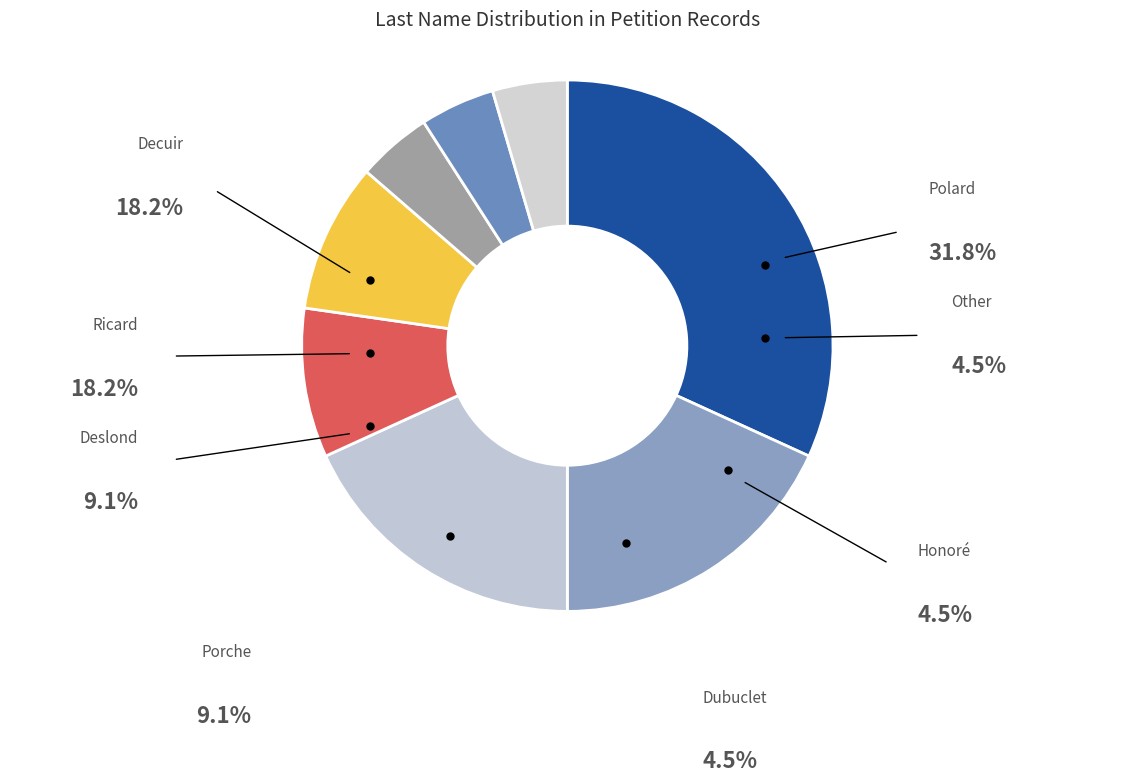

What is the largest slice in the pie chart?

Polard